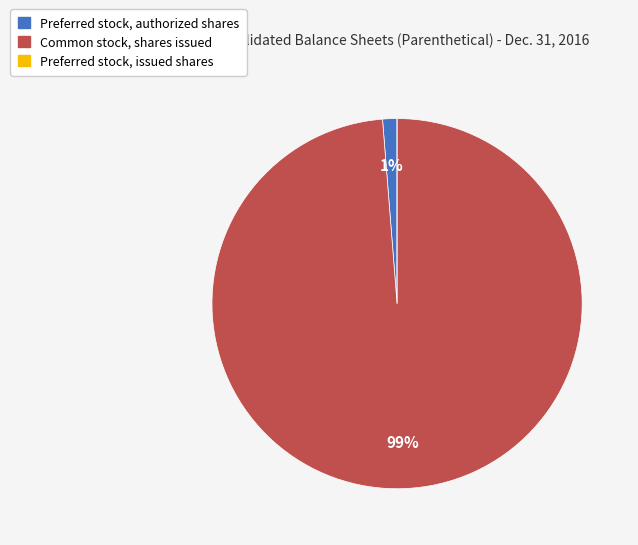

Do Common stock, shares issued and Preferred stock, authorized shares together represent more than half of the pie?

Yes